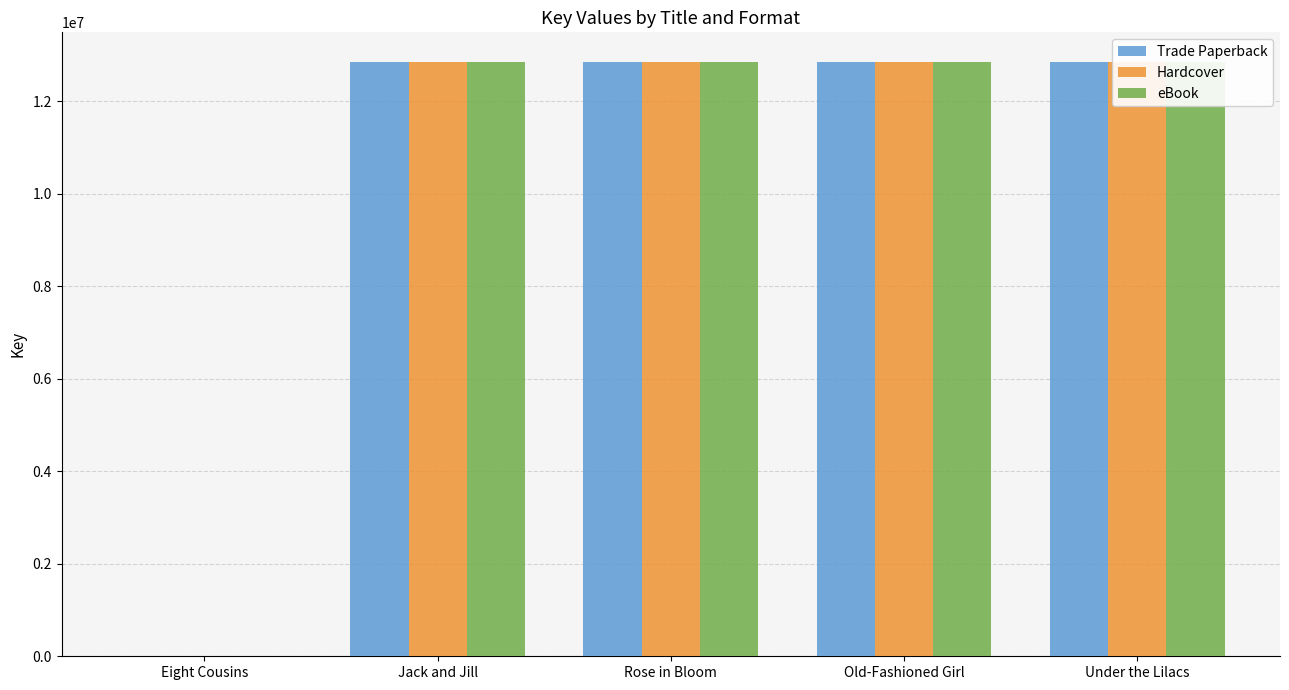

How many values in Trade Paperback are above zero?

4